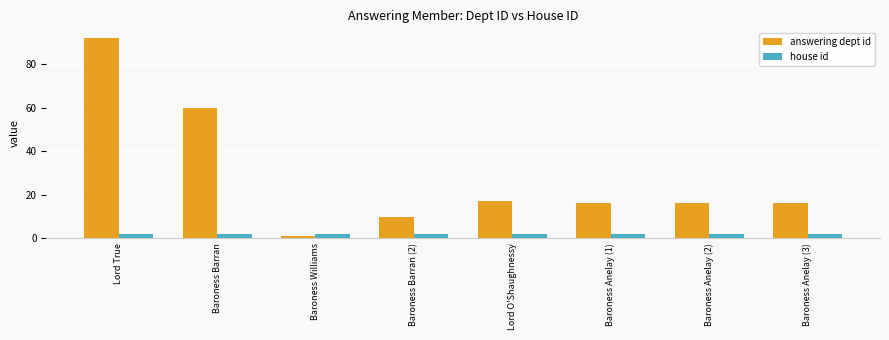

What is the difference between the maximum and minimum values in the answering dept id series?

91